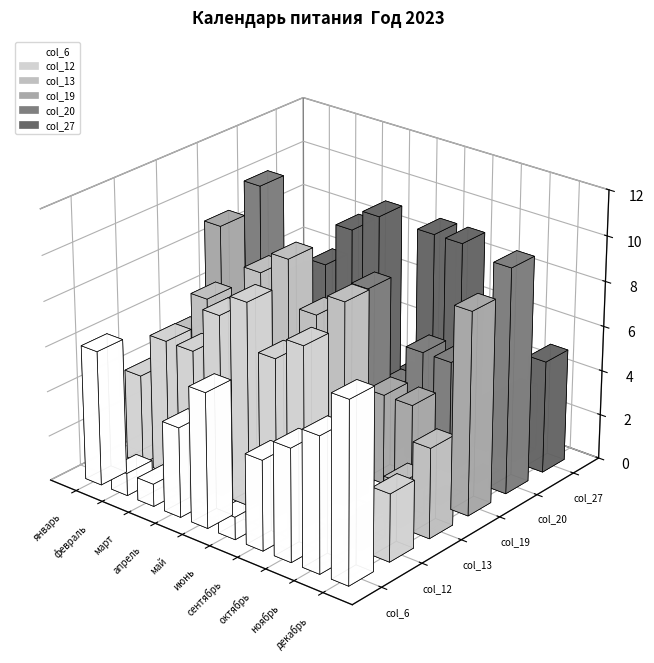

What is the spread (max minus min) of values at март?

7